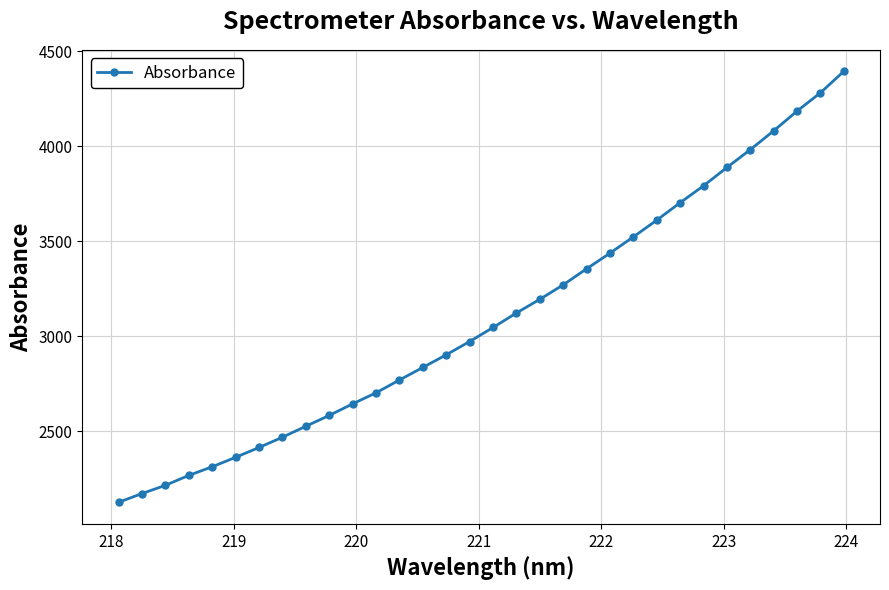

What is the value of the 3rd point from the left?

2214.9